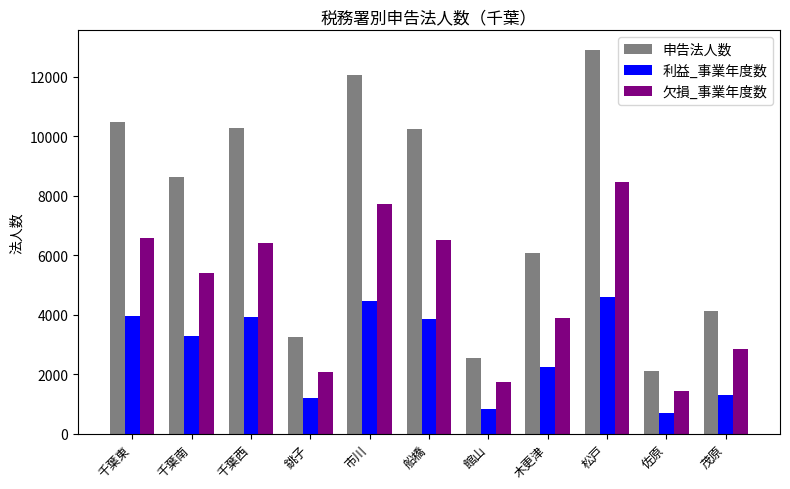

Rank the series by their average value, from lowest to highest.

利益_事業年度数, 欠損_事業年度数, 申告法人数